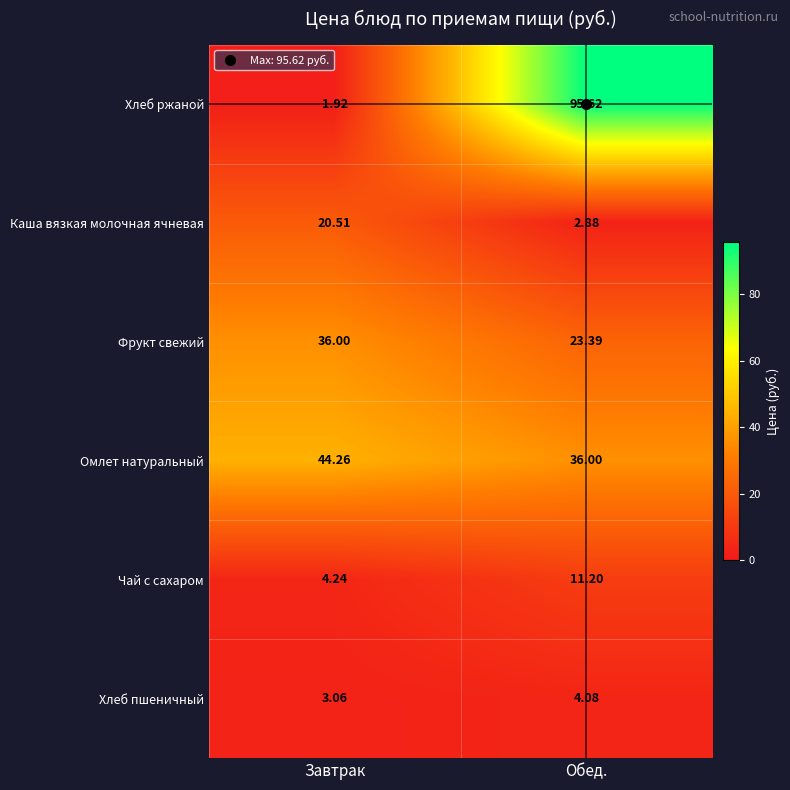

How many data points in Чай с сахаром are less than 11?

1